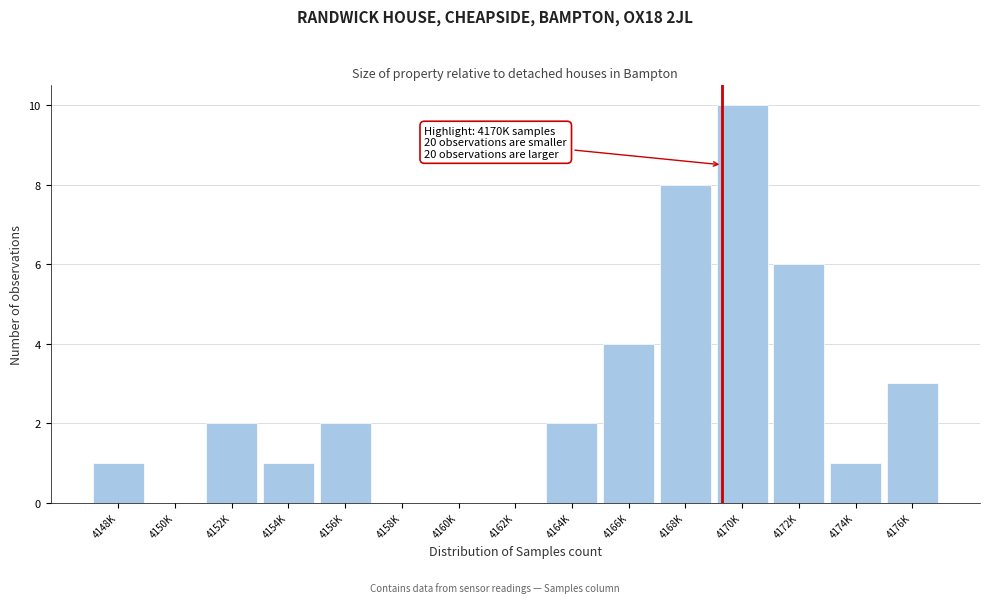

The chart shows a value of 5 at 4168K. True or false?

False